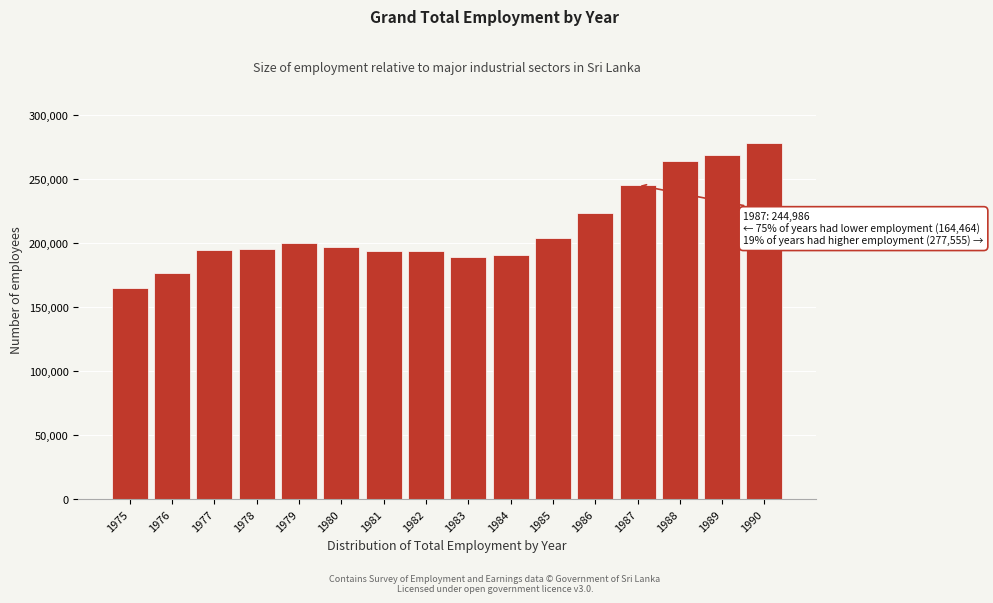

Between 1976 and 1989, which is larger?

1989